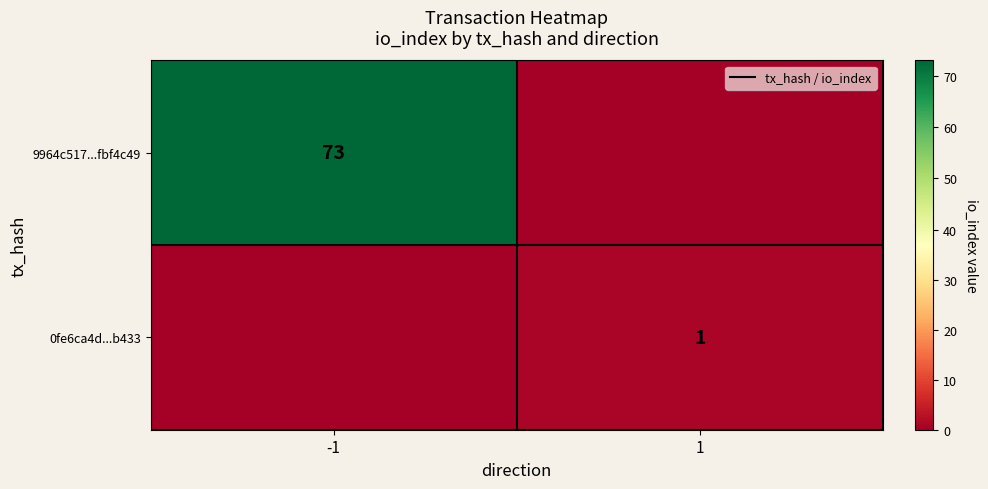

Is it true that 0fe6ca4d...b433 equals 1 at 1?

True